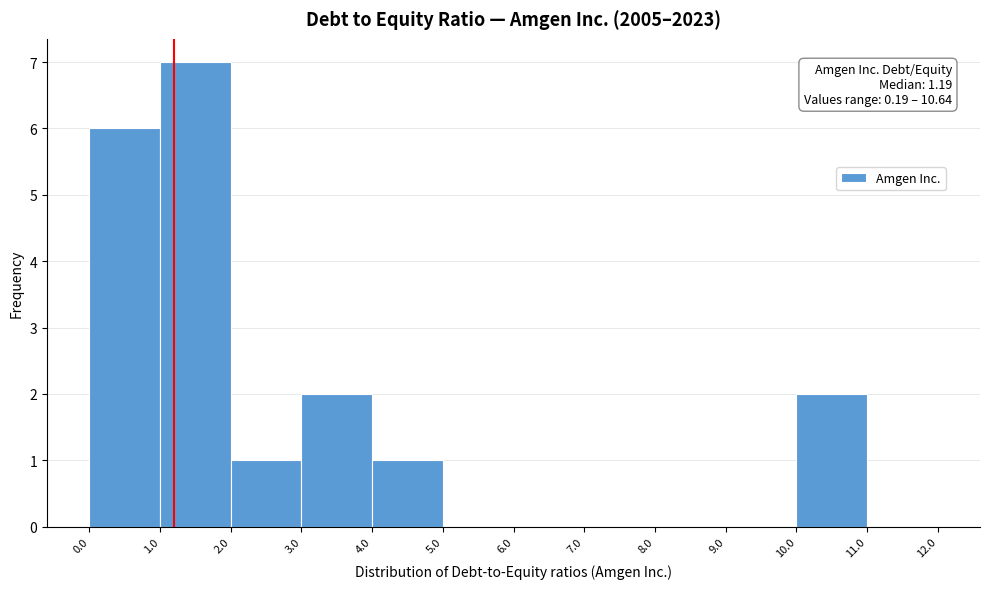

Over which range of the x-axis is the bar tallest?

1.0 to 2.0